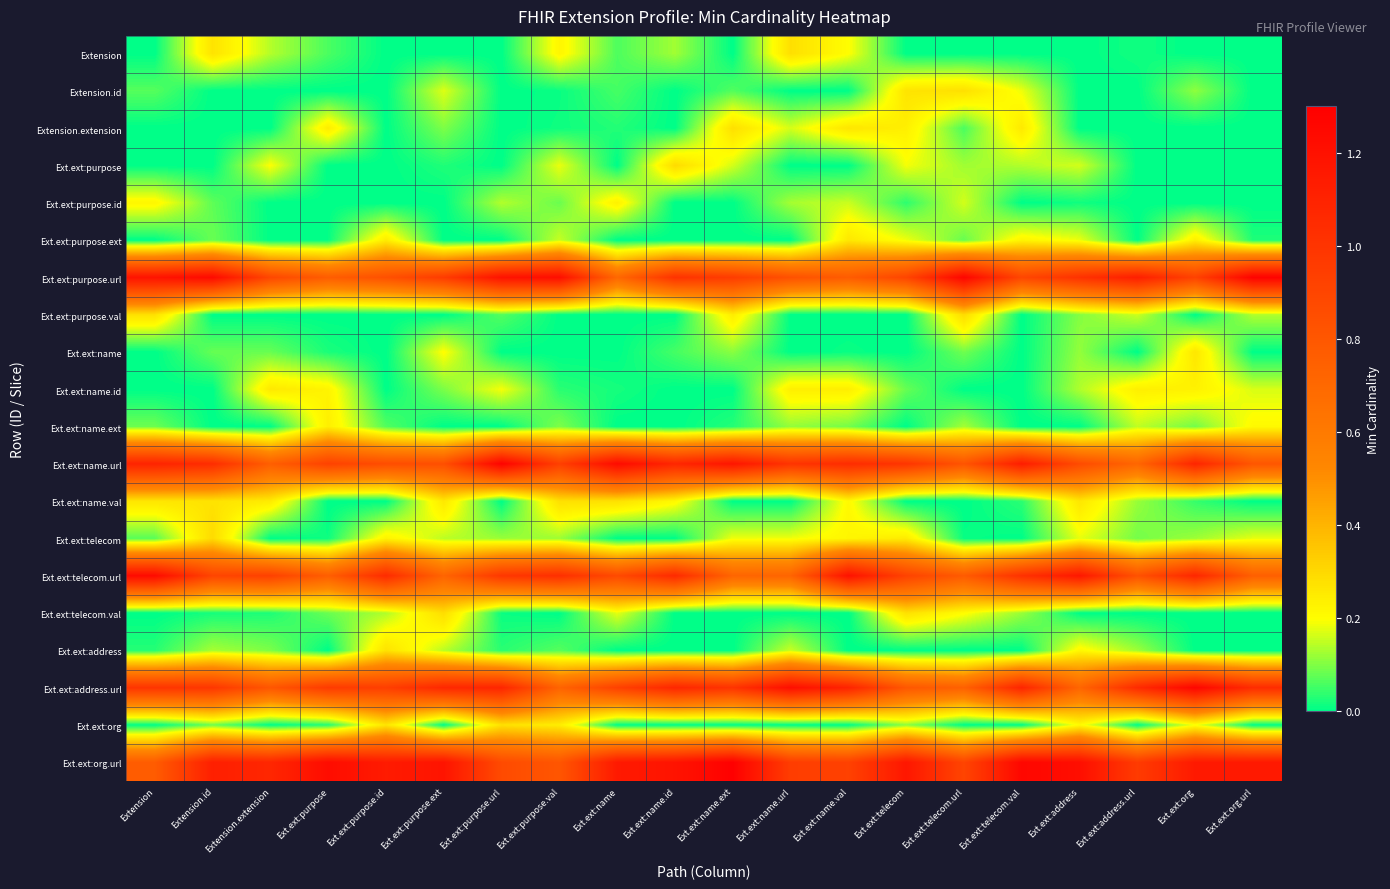

Reading right to left, list all the values displayed in this chart.

Extension: Ext.ext:org.url=0.0	Ext.ext:org=0.0	Ext.ext:address.url=0.0	Ext.ext:address=0.0	Ext.ext:telecom.val=0.0	Ext.ext:telecom.url=0.0	Ext.ext:telecom=0.0	Ext.ext:name.val=0.2	Ext.ext:name.url=0.3	Ext.ext:name.ext=0.0	Ext.ext:name.id=0.1	Ext.ext:name=0.1	Ext.ext:purpose.val=0.2	Ext.ext:purpose.url=0.0	Ext.ext:purpose.ext=0.0	Ext.ext:purpose.id=0.0	Ext.ext:purpose=0.1	Extension.extension=0.1	Extension.id=0.3	Extension=0.0
Extension.id: Ext.ext:org.url=0.0	Ext.ext:org=0.1	Ext.ext:address.url=0.0	Ext.ext:address=0.0	Ext.ext:telecom.val=0.2	Ext.ext:telecom.url=0.3	Ext.ext:telecom=0.3	Ext.ext:name.val=0.0	Ext.ext:name.url=0.0	Ext.ext:name.ext=0.1	Ext.ext:name.id=0.0	Ext.ext:name=0.1	Ext.ext:purpose.val=0.0	Ext.ext:purpose.url=0.0	Ext.ext:purpose.ext=0.2	Ext.ext:purpose.id=0.0	Ext.ext:purpose=0.0	Extension.extension=0.0	Extension.id=0.0	Extension=0.1
Extension.extension: Ext.ext:org.url=0.0	Ext.ext:org=0.0	Ext.ext:address.url=0.0	Ext.ext:address=0.0	Ext.ext:telecom.val=0.3	Ext.ext:telecom.url=0.1	Ext.ext:telecom=0.2	Ext.ext:name.val=0.3	Ext.ext:name.url=0.2	Ext.ext:name.ext=0.3	Ext.ext:name.id=0.0	Ext.ext:name=0.0	Ext.ext:purpose.val=0.0	Ext.ext:purpose.url=0.0	Ext.ext:purpose.ext=0.1	Ext.ext:purpose.id=0.0	Ext.ext:purpose=0.2	Extension.extension=0.0	Extension.id=0.0	Extension=0.0
Ext.ext:purpose: Ext.ext:org.url=0.0	Ext.ext:org=0.0	Ext.ext:address.url=0.0	Ext.ext:address=0.2	Ext.ext:telecom.val=0.1	Ext.ext:telecom.url=0.1	Ext.ext:telecom=0.2	Ext.ext:name.val=0.0	Ext.ext:name.url=0.0	Ext.ext:name.ext=0.2	Ext.ext:name.id=0.3	Ext.ext:name=0.0	Ext.ext:purpose.val=0.2	Ext.ext:purpose.url=0.0	Ext.ext:purpose.ext=0.0	Ext.ext:purpose.id=0.0	Ext.ext:purpose=0.0	Extension.extension=0.2	Extension.id=0.0	Extension=0.0
Ext.ext:purpose.id: Ext.ext:org.url=0.0	Ext.ext:org=0.0	Ext.ext:address.url=0.0	Ext.ext:address=0.0	Ext.ext:telecom.val=0.0	Ext.ext:telecom.url=0.2	Ext.ext:telecom=0.0	Ext.ext:name.val=0.2	Ext.ext:name.url=0.1	Ext.ext:name.ext=0.0	Ext.ext:name.id=0.0	Ext.ext:name=0.2	Ext.ext:purpose.val=0.1	Ext.ext:purpose.url=0.1	Ext.ext:purpose.ext=0.0	Ext.ext:purpose.id=0.0	Ext.ext:purpose=0.0	Extension.extension=0.0	Extension.id=0.1	Extension=0.2
Ext.ext:purpose.ext: Ext.ext:org.url=0.0	Ext.ext:org=0.2	Ext.ext:address.url=0.0	Ext.ext:address=0.2	Ext.ext:telecom.val=0.2	Ext.ext:telecom.url=0.1	Ext.ext:telecom=0.2	Ext.ext:name.val=0.3	Ext.ext:name.url=0.0	Ext.ext:name.ext=0.0	Ext.ext:name.id=0.0	Ext.ext:name=0.0	Ext.ext:purpose.val=0.2	Ext.ext:purpose.url=0.0	Ext.ext:purpose.ext=0.0	Ext.ext:purpose.id=0.2	Ext.ext:purpose=0.0	Extension.extension=0.0	Extension.id=0.1	Extension=0.0
Ext.ext:purpose.url: Ext.ext:org.url=1.3	Ext.ext:org=0.9	Ext.ext:address.url=1.1	Ext.ext:address=1.0	Ext.ext:telecom.val=0.9	Ext.ext:telecom.url=1.3	Ext.ext:telecom=0.9	Ext.ext:name.val=0.8	Ext.ext:name.url=0.8	Ext.ext:name.ext=1.0	Ext.ext:name.id=1.0	Ext.ext:name=0.7	Ext.ext:purpose.val=1.2	Ext.ext:purpose.url=1.2	Ext.ext:purpose.ext=1.0	Ext.ext:purpose.id=0.8	Ext.ext:purpose=0.8	Extension.extension=0.9	Extension.id=1.2	Extension=1.2
Ext.ext:purpose.val: Ext.ext:org.url=0.1	Ext.ext:org=0.0	Ext.ext:address.url=0.2	Ext.ext:address=0.1	Ext.ext:telecom.val=0.0	Ext.ext:telecom.url=0.3	Ext.ext:telecom=0.0	Ext.ext:name.val=0.0	Ext.ext:name.url=0.0	Ext.ext:name.ext=0.2	Ext.ext:name.id=0.0	Ext.ext:name=0.0	Ext.ext:purpose.val=0.0	Ext.ext:purpose.url=0.1	Ext.ext:purpose.ext=0.0	Ext.ext:purpose.id=0.0	Ext.ext:purpose=0.0	Extension.extension=0.0	Extension.id=0.0	Extension=0.3
Ext.ext:name: Ext.ext:org.url=0.0	Ext.ext:org=0.3	Ext.ext:address.url=0.0	Ext.ext:address=0.1	Ext.ext:telecom.val=0.0	Ext.ext:telecom.url=0.1	Ext.ext:telecom=0.0	Ext.ext:name.val=0.0	Ext.ext:name.url=0.0	Ext.ext:name.ext=0.1	Ext.ext:name.id=0.1	Ext.ext:name=0.0	Ext.ext:purpose.val=0.0	Ext.ext:purpose.url=0.0	Ext.ext:purpose.ext=0.2	Ext.ext:purpose.id=0.0	Ext.ext:purpose=0.0	Extension.extension=0.1	Extension.id=0.1	Extension=0.0
Ext.ext:name.id: Ext.ext:org.url=0.2	Ext.ext:org=0.2	Ext.ext:address.url=0.2	Ext.ext:address=0.1	Ext.ext:telecom.val=0.0	Ext.ext:telecom.url=0.0	Ext.ext:telecom=0.1	Ext.ext:name.val=0.2	Ext.ext:name.url=0.2	Ext.ext:name.ext=0.0	Ext.ext:name.id=0.0	Ext.ext:name=0.0	Ext.ext:purpose.val=0.0	Ext.ext:purpose.url=0.2	Ext.ext:purpose.ext=0.1	Ext.ext:purpose.id=0.0	Ext.ext:purpose=0.2	Extension.extension=0.3	Extension.id=0.0	Extension=0.0
Ext.ext:name.ext: Ext.ext:org.url=0.2	Ext.ext:org=0.1	Ext.ext:address.url=0.1	Ext.ext:address=0.0	Ext.ext:telecom.val=0.0	Ext.ext:telecom.url=0.1	Ext.ext:telecom=0.0	Ext.ext:name.val=0.1	Ext.ext:name.url=0.1	Ext.ext:name.ext=0.0	Ext.ext:name.id=0.0	Ext.ext:name=0.0	Ext.ext:purpose.val=0.1	Ext.ext:purpose.url=0.0	Ext.ext:purpose.ext=0.0	Ext.ext:purpose.id=0.1	Ext.ext:purpose=0.2	Extension.extension=0.0	Extension.id=0.0	Extension=0.1
Ext.ext:name.url: Ext.ext:org.url=0.8	Ext.ext:org=1.1	Ext.ext:address.url=0.7	Ext.ext:address=0.9	Ext.ext:telecom.val=1.1	Ext.ext:telecom.url=0.8	Ext.ext:telecom=1.0	Ext.ext:name.val=1.0	Ext.ext:name.url=1.0	Ext.ext:name.ext=1.2	Ext.ext:name.id=1.1	Ext.ext:name=1.2	Ext.ext:purpose.val=0.9	Ext.ext:purpose.url=1.3	Ext.ext:purpose.ext=0.8	Ext.ext:purpose.id=0.9	Ext.ext:purpose=0.9	Extension.extension=0.8	Extension.id=1.0	Extension=1.1
Ext.ext:name.val: Ext.ext:org.url=0.0	Ext.ext:org=0.0	Ext.ext:address.url=0.1	Ext.ext:address=0.3	Ext.ext:telecom.val=0.0	Ext.ext:telecom.url=0.0	Ext.ext:telecom=0.0	Ext.ext:name.val=0.2	Ext.ext:name.url=0.0	Ext.ext:name.ext=0.0	Ext.ext:name.id=0.2	Ext.ext:name=0.3	Ext.ext:purpose.val=0.3	Ext.ext:purpose.url=0.0	Ext.ext:purpose.ext=0.3	Ext.ext:purpose.id=0.0	Ext.ext:purpose=0.0	Extension.extension=0.2	Extension.id=0.3	Extension=0.3
Ext.ext:telecom: Ext.ext:org.url=0.2	Ext.ext:org=0.1	Ext.ext:address.url=0.1	Ext.ext:address=0.2	Ext.ext:telecom.val=0.0	Ext.ext:telecom.url=0.0	Ext.ext:telecom=0.2	Ext.ext:name.val=0.2	Ext.ext:name.url=0.2	Ext.ext:name.ext=0.2	Ext.ext:name.id=0.0	Ext.ext:name=0.0	Ext.ext:purpose.val=0.1	Ext.ext:purpose.url=0.1	Ext.ext:purpose.ext=0.1	Ext.ext:purpose.id=0.2	Ext.ext:purpose=0.0	Extension.extension=0.0	Extension.id=0.3	Extension=0.1
Ext.ext:telecom.url: Ext.ext:org.url=0.8	Ext.ext:org=1.1	Ext.ext:address.url=0.8	Ext.ext:address=1.2	Ext.ext:telecom.val=1.0	Ext.ext:telecom.url=0.8	Ext.ext:telecom=0.9	Ext.ext:name.val=1.2	Ext.ext:name.url=0.7	Ext.ext:name.ext=0.7	Ext.ext:name.id=1.1	Ext.ext:name=0.9	Ext.ext:purpose.val=1.0	Ext.ext:purpose.url=1.0	Ext.ext:purpose.ext=0.7	Ext.ext:purpose.id=1.0	Ext.ext:purpose=0.8	Extension.extension=0.9	Extension.id=0.9	Extension=1.2
Ext.ext:telecom.val: Ext.ext:org.url=0.0	Ext.ext:org=0.0	Ext.ext:address.url=0.0	Ext.ext:address=0.0	Ext.ext:telecom.val=0.1	Ext.ext:telecom.url=0.2	Ext.ext:telecom=0.3	Ext.ext:name.val=0.0	Ext.ext:name.url=0.0	Ext.ext:name.ext=0.0	Ext.ext:name.id=0.0	Ext.ext:name=0.2	Ext.ext:purpose.val=0.0	Ext.ext:purpose.url=0.0	Ext.ext:purpose.ext=0.3	Ext.ext:purpose.id=0.1	Ext.ext:purpose=0.1	Extension.extension=0.0	Extension.id=0.0	Extension=0.0
Ext.ext:address: Ext.ext:org.url=0.0	Ext.ext:org=0.0	Ext.ext:address.url=0.1	Ext.ext:address=0.2	Ext.ext:telecom.val=0.0	Ext.ext:telecom.url=0.0	Ext.ext:telecom=0.0	Ext.ext:name.val=0.0	Ext.ext:name.url=0.2	Ext.ext:name.ext=0.0	Ext.ext:name.id=0.0	Ext.ext:name=0.0	Ext.ext:purpose.val=0.1	Ext.ext:purpose.url=0.0	Ext.ext:purpose.ext=0.1	Ext.ext:purpose.id=0.3	Ext.ext:purpose=0.0	Extension.extension=0.1	Extension.id=0.1	Extension=0.0
Ext.ext:address.url: Ext.ext:org.url=1.0	Ext.ext:org=1.3	Ext.ext:address.url=1.1	Ext.ext:address=0.7	Ext.ext:telecom.val=1.1	Ext.ext:telecom.url=0.7	Ext.ext:telecom=0.8	Ext.ext:name.val=1.1	Ext.ext:name.url=1.2	Ext.ext:name.ext=1.0	Ext.ext:name.id=1.1	Ext.ext:name=0.9	Ext.ext:purpose.val=0.7	Ext.ext:purpose.url=1.1	Ext.ext:purpose.ext=1.1	Ext.ext:purpose.id=0.9	Ext.ext:purpose=1.0	Extension.extension=0.8	Extension.id=1.0	Extension=1.0
Ext.ext:org: Ext.ext:org.url=0.0	Ext.ext:org=0.2	Ext.ext:address.url=0.0	Ext.ext:address=0.2	Ext.ext:telecom.val=0.0	Ext.ext:telecom.url=0.0	Ext.ext:telecom=0.1	Ext.ext:name.val=0.0	Ext.ext:name.url=0.0	Ext.ext:name.ext=0.0	Ext.ext:name.id=0.0	Ext.ext:name=0.0	Ext.ext:purpose.val=0.2	Ext.ext:purpose.url=0.3	Ext.ext:purpose.ext=0.0	Ext.ext:purpose.id=0.3	Ext.ext:purpose=0.0	Extension.extension=0.0	Extension.id=0.1	Extension=0.0
Ext.ext:org.url: Ext.ext:org.url=1.2	Ext.ext:org=1.2	Ext.ext:address.url=1.0	Ext.ext:address=1.2	Ext.ext:telecom.val=1.3	Ext.ext:telecom.url=0.9	Ext.ext:telecom=1.2	Ext.ext:name.val=0.9	Ext.ext:name.url=0.9	Ext.ext:name.ext=1.3	Ext.ext:name.id=1.2	Ext.ext:name=1.2	Ext.ext:purpose.val=0.8	Ext.ext:purpose.url=0.9	Ext.ext:purpose.ext=1.2	Ext.ext:purpose.id=1.1	Ext.ext:purpose=1.2	Extension.extension=1.1	Extension.id=1.1	Extension=0.8